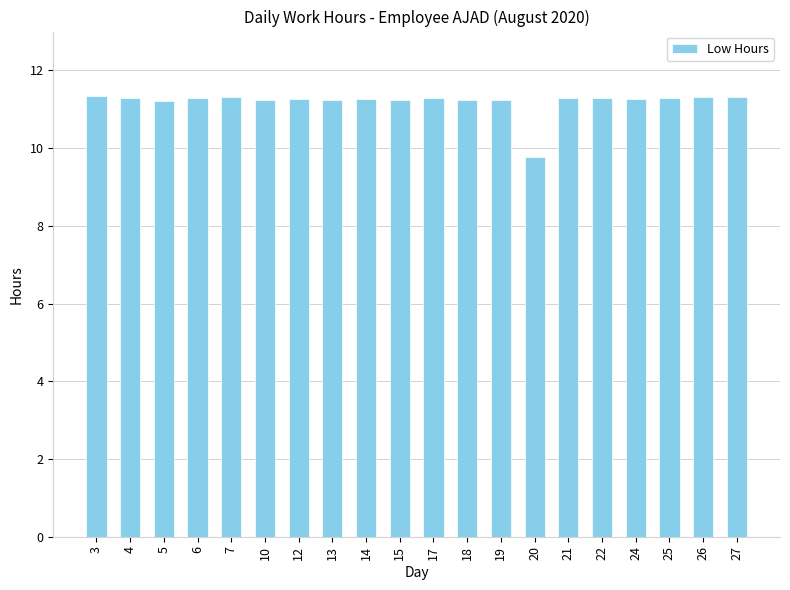

What is the maximum value shown in the chart?

11.3